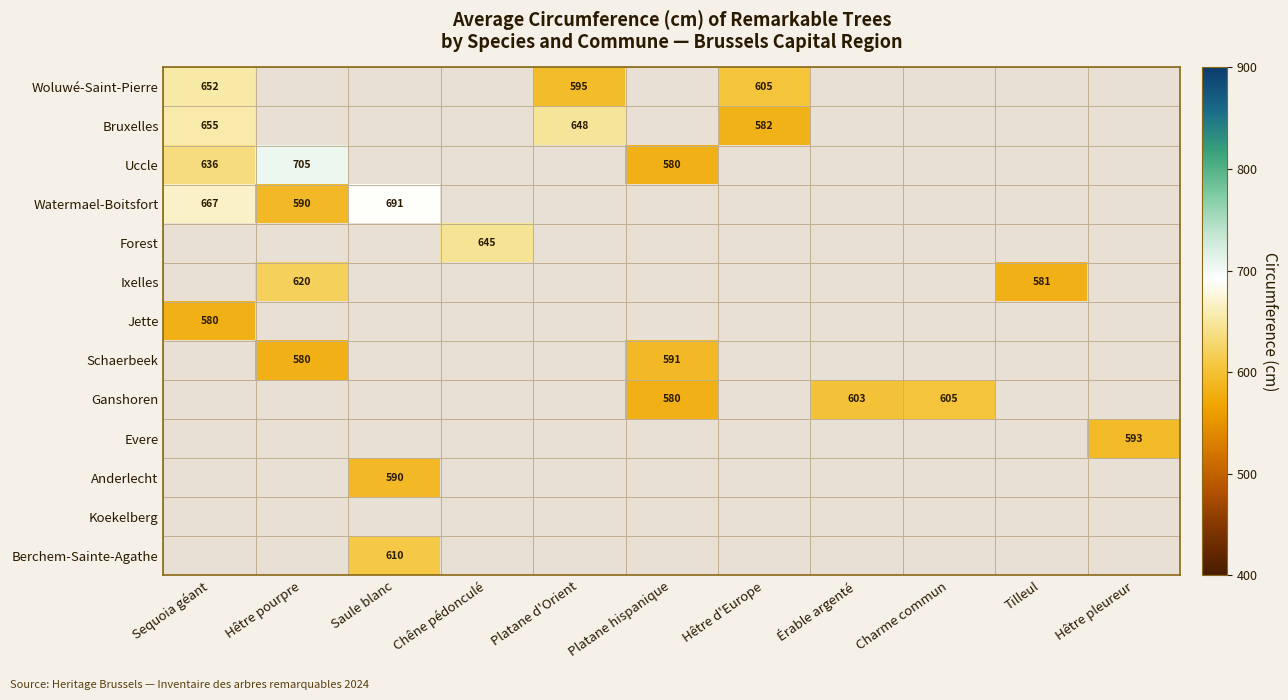

Rank the categories by Watermael-Boitsfort value from lowest to highest.

Hêtre pourpre, Sequoia géant, Saule blanc, Chêne pédonculé, Platane d'Orient, Platane hispanique, Hêtre d'Europe, Érable argenté, Charme commun, Tilleul, Hêtre pleureur